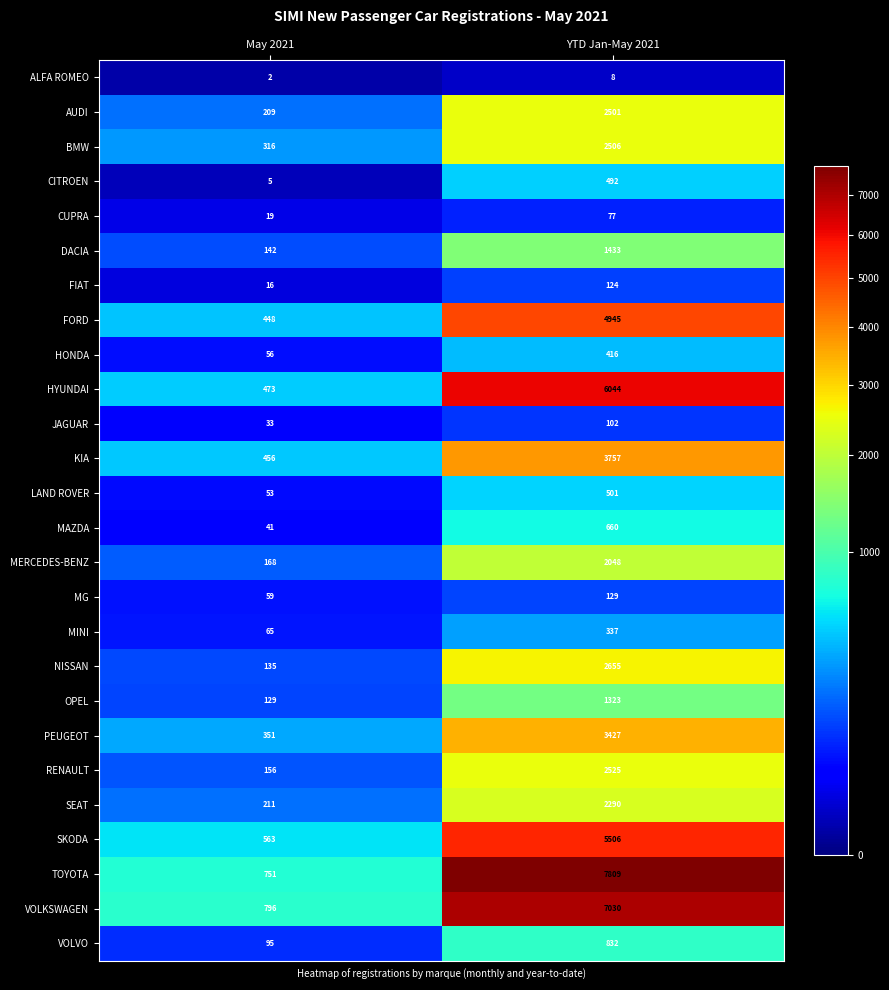

How many categories are shown in the chart?

2